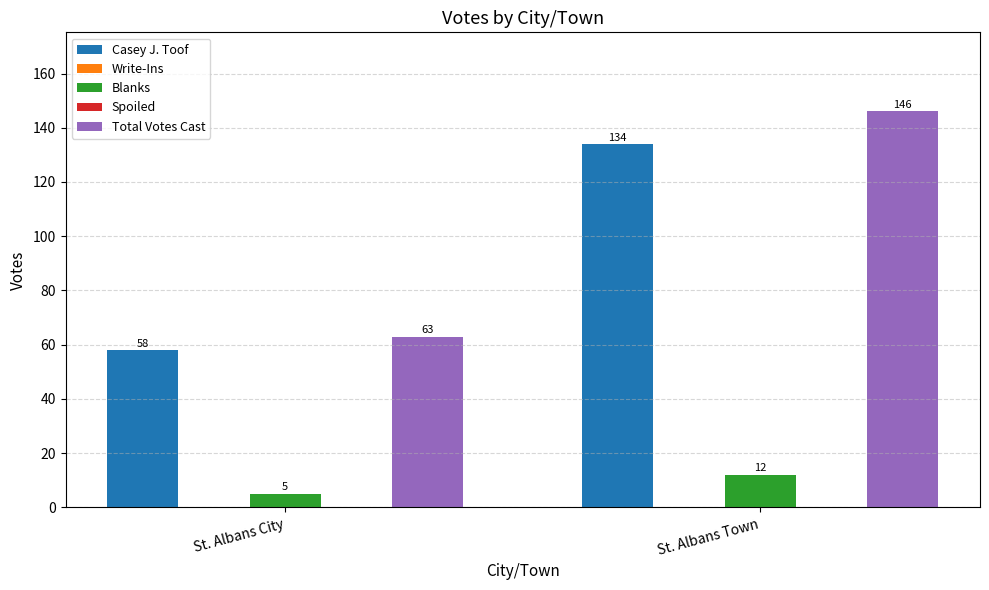

Reading right to left, extract all data points from this chart.

Casey J. Toof: St. Albans Town=134	St. Albans City=58
Write-Ins: St. Albans Town=0	St. Albans City=0
Blanks: St. Albans Town=12	St. Albans City=5
Spoiled: St. Albans Town=0	St. Albans City=0
Total Votes Cast: St. Albans Town=146	St. Albans City=63